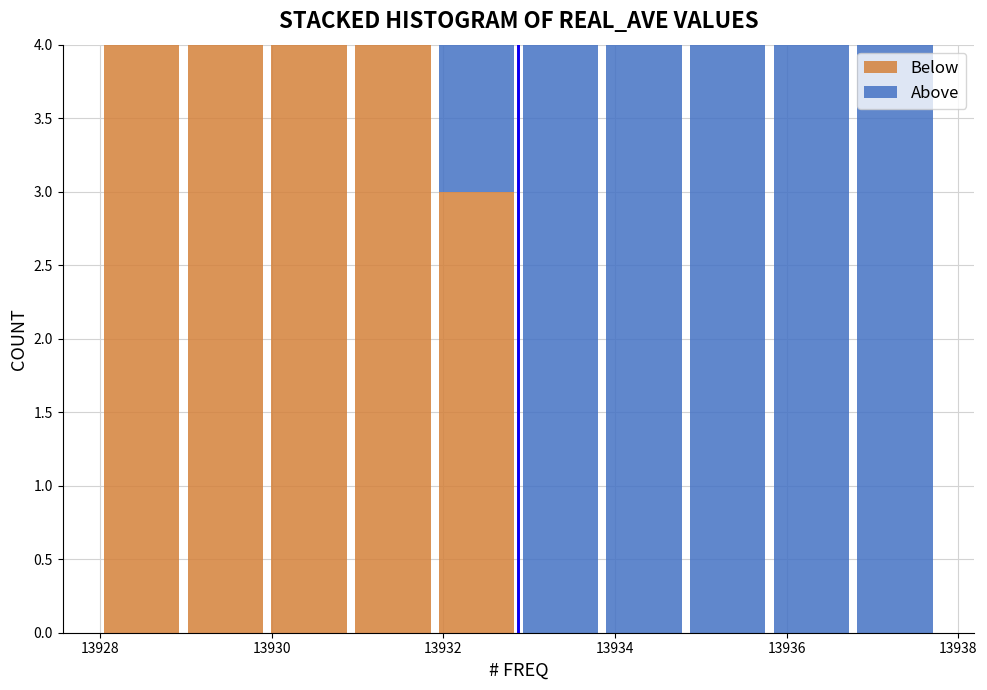

Reading left to right, list every stacked bar in this chart as the range it spans on the x-axis followed by its total height. Neither the bar edges nor the heights are printed on the chart, so give them approximately, as read against the axes.

13928.0 to 13929.0: 4
13929.0 to 13930.0: 4
13930.0 to 13931.0: 4
13931.0 to 13932.0: 4
13932.0 to 13932.8: 4
13932.8 to 13933.8: 4
13933.8 to 13934.8: 4
13934.8 to 13935.8: 4
13935.8 to 13936.8: 4
13936.8 to 13937.8: 4